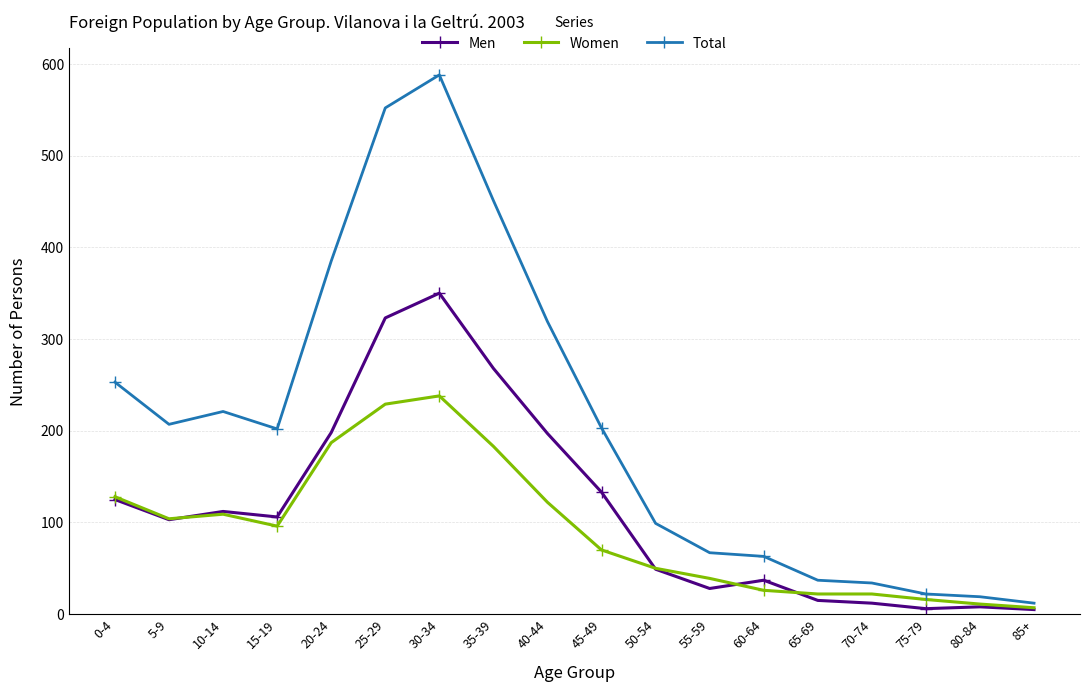

What is the total value across all series at 55-59?

134